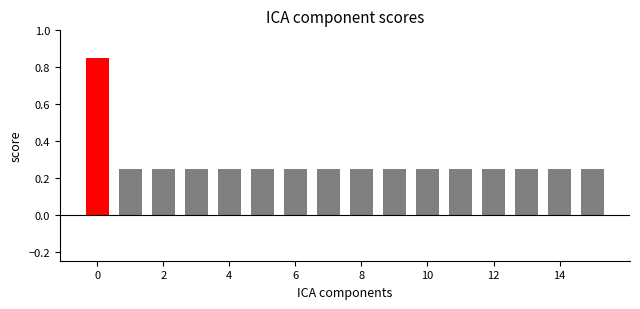

What is the difference between the maximum and second lowest values?

0.6